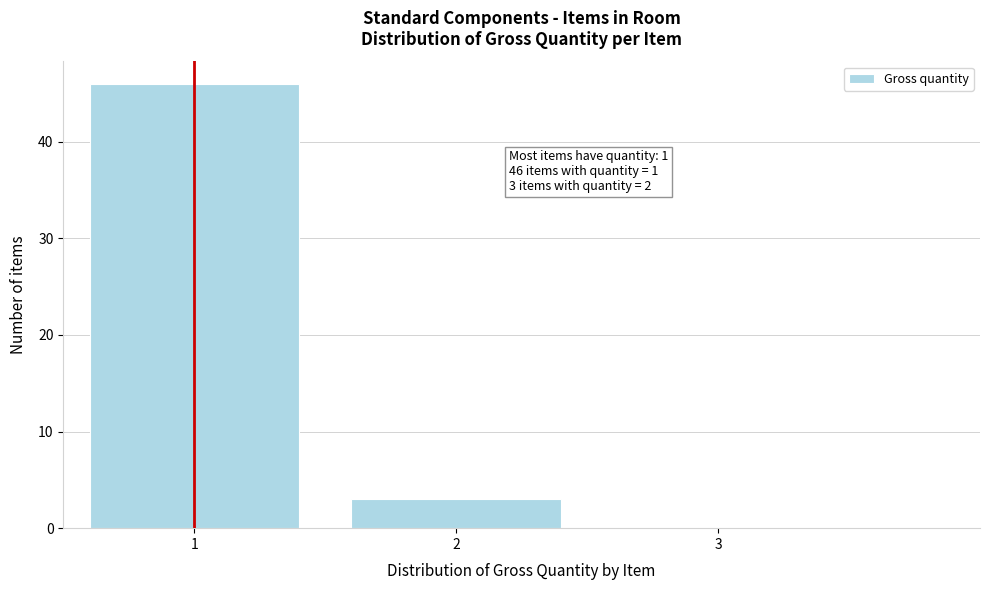

Over which range of the x-axis is the bar tallest?

0.5 to 1.5